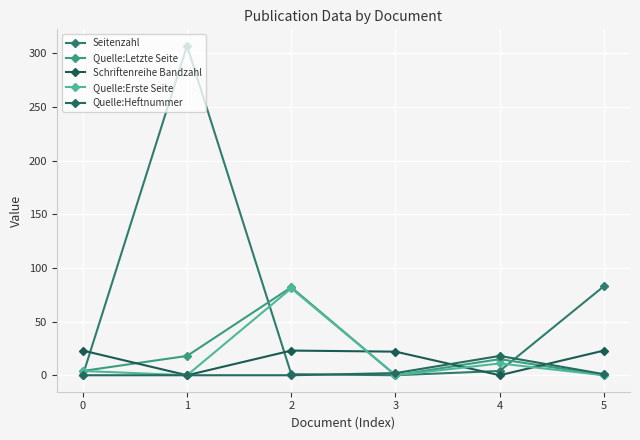

What is the value of the Quelle:Letzte Seite point at the 2nd from the left?

18